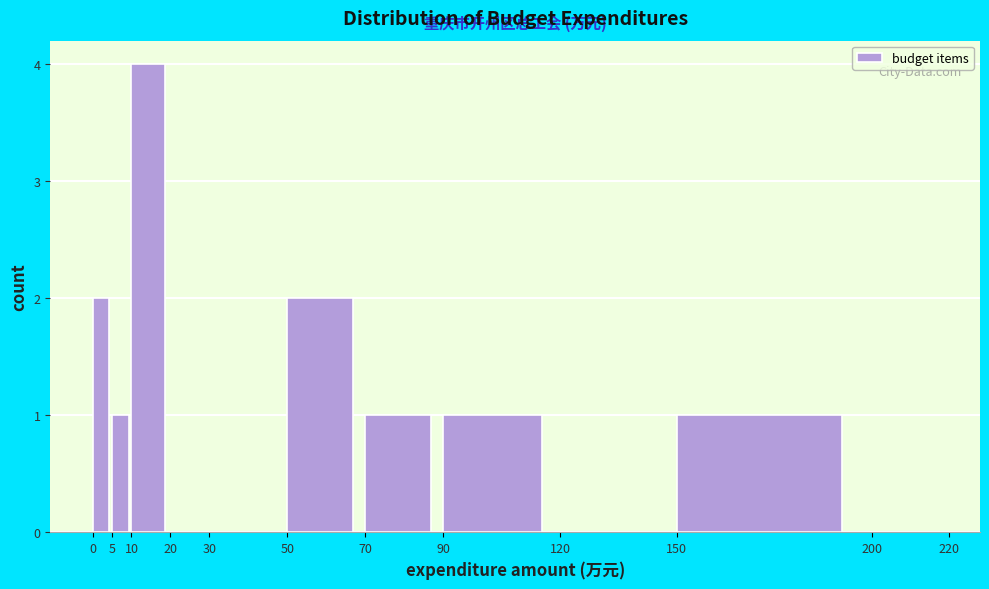

Reading left to right, list every bar in this chart as the range it spans on the x-axis followed by its height. The values are not printed on the chart, so give them approximately, as read against the axis.

0 to 5: 2
5 to 10: 1
10 to 20: 4
20 to 30: 0
30 to 50: 0
50 to 70: 2
70 to 90: 1
90 to 120: 1
120 to 150: 0
150 to 200: 1
200 to 220: 0